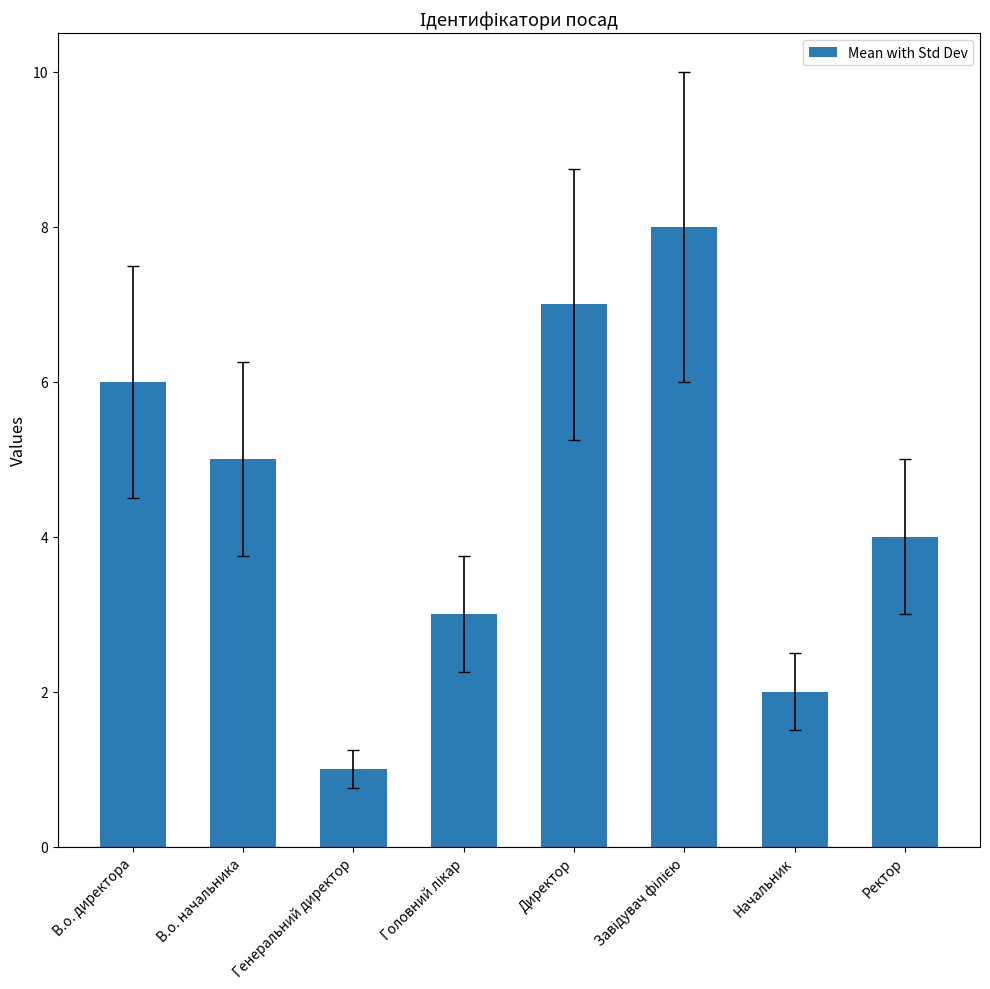

What is the smallest value displayed?

1